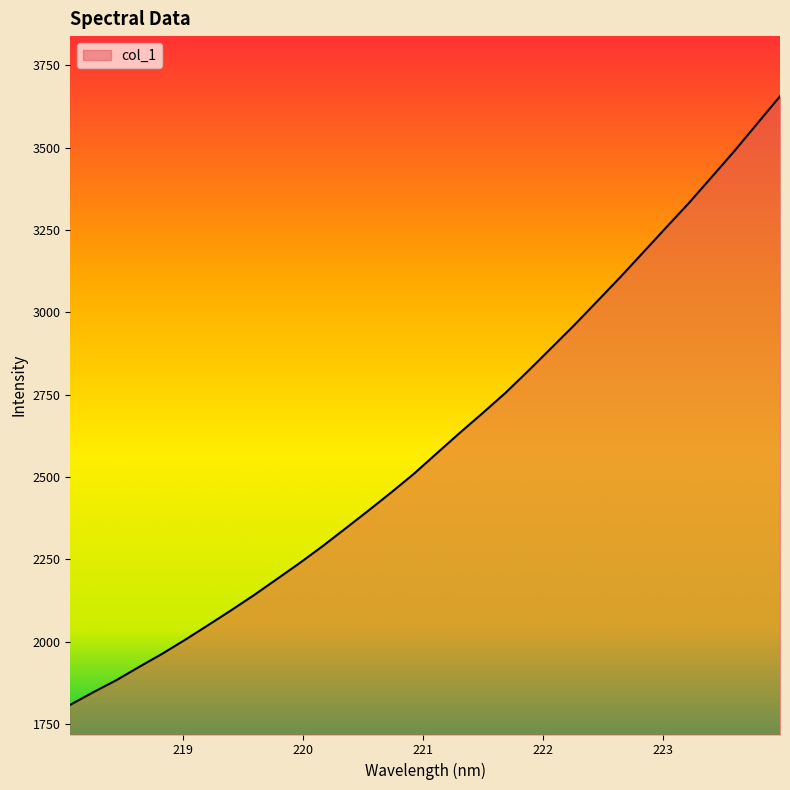

What is the greatest value displayed?

3656.4